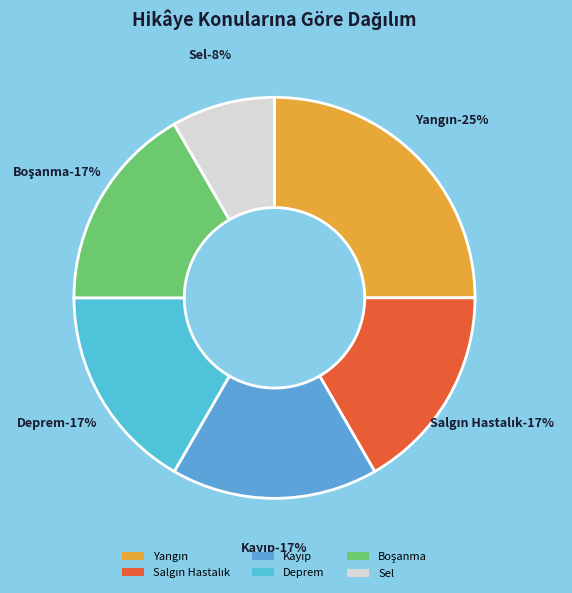

Is it true that Boşanma is 4% of the pie?

False